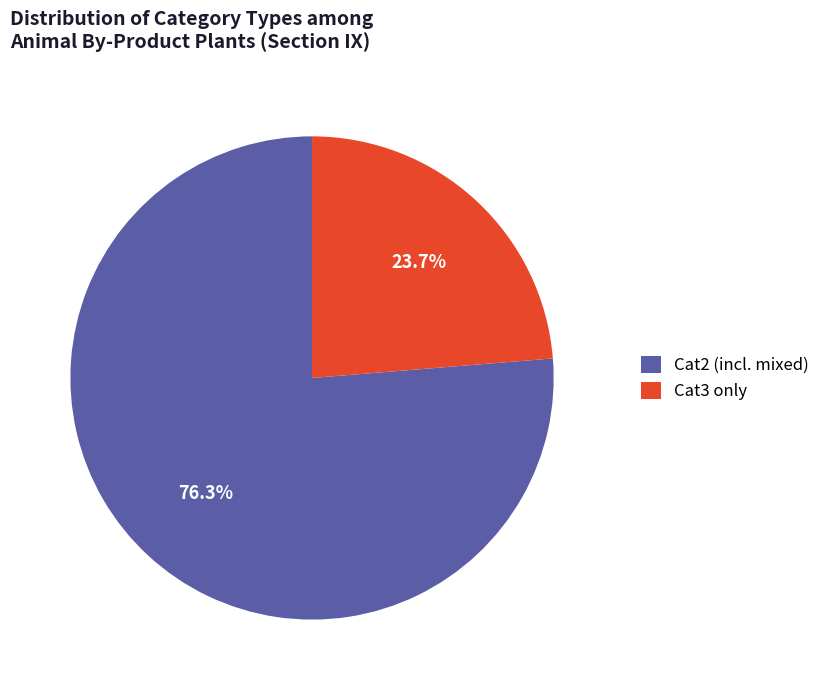

Which slice represents more than half of the pie?

Cat2 (incl. mixed)